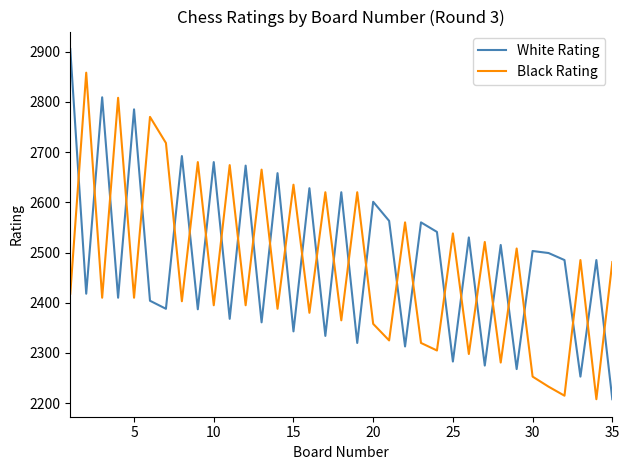

What is the minimum value shown in the chart?

2208